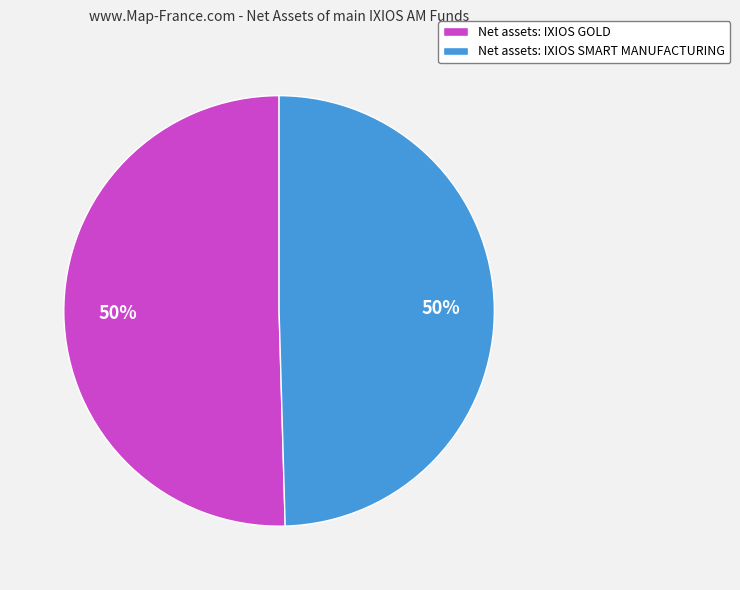

Combined, do Net assets: IXIOS SMART MANUFACTURING and Net assets: IXIOS GOLD account for over 50%?

Yes